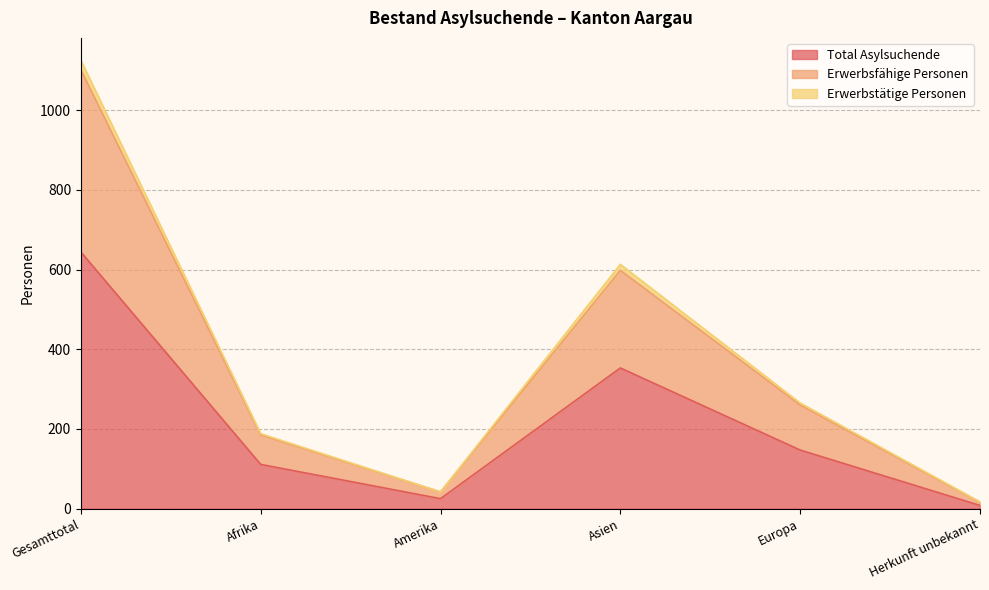

The value of Total Asylsuchende at Afrika is 34. True or false?

False